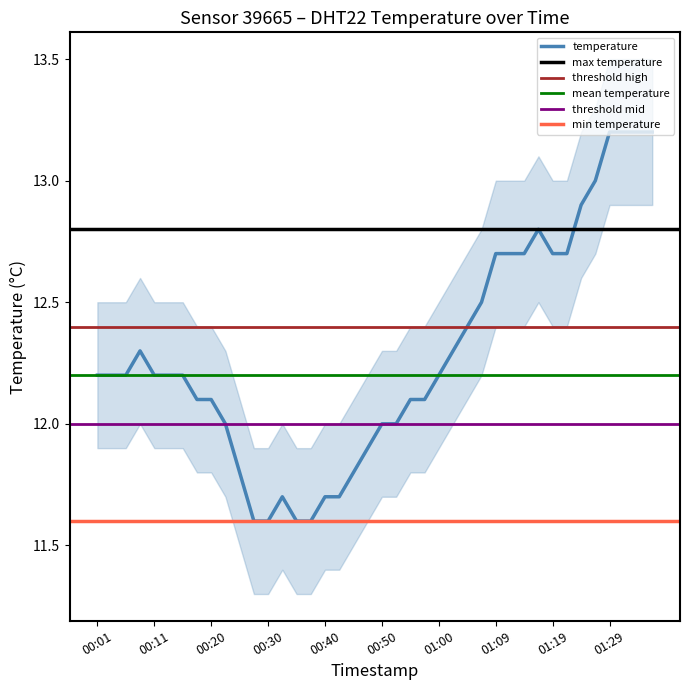

What is the difference between the maximum and minimum values?

1.6